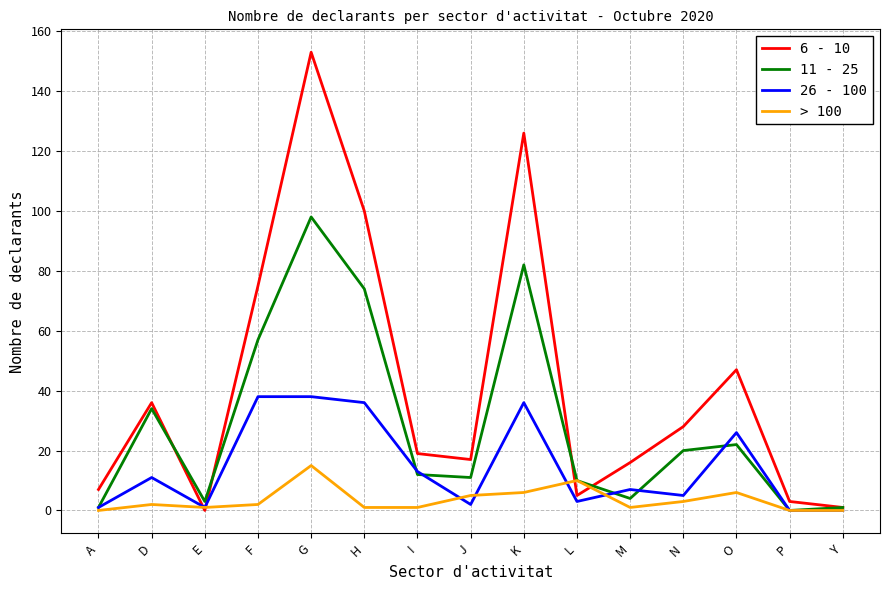

Count the number of categories in the chart.

15